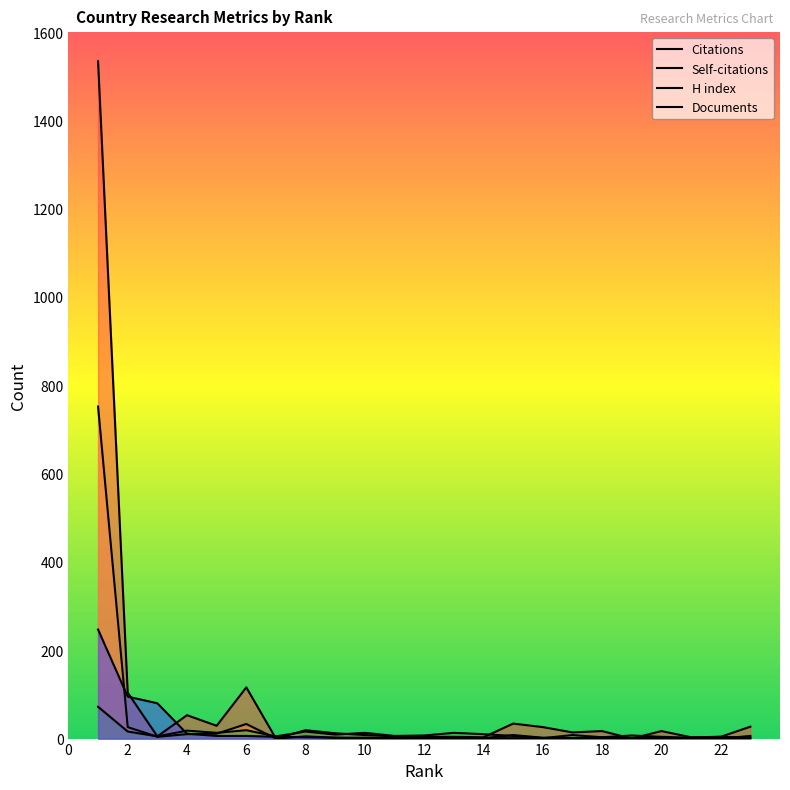

How many times do Documents and H index cross each other?

1